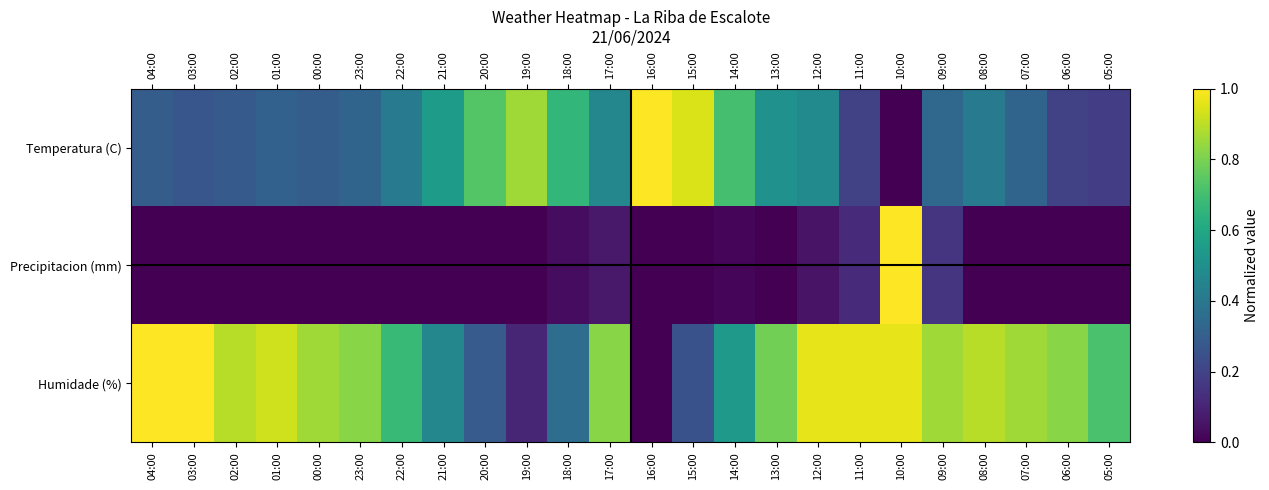

Rank the series by their average value, from highest to lowest.

Humidade (%), Temperatura (C), Precipitacion (mm)